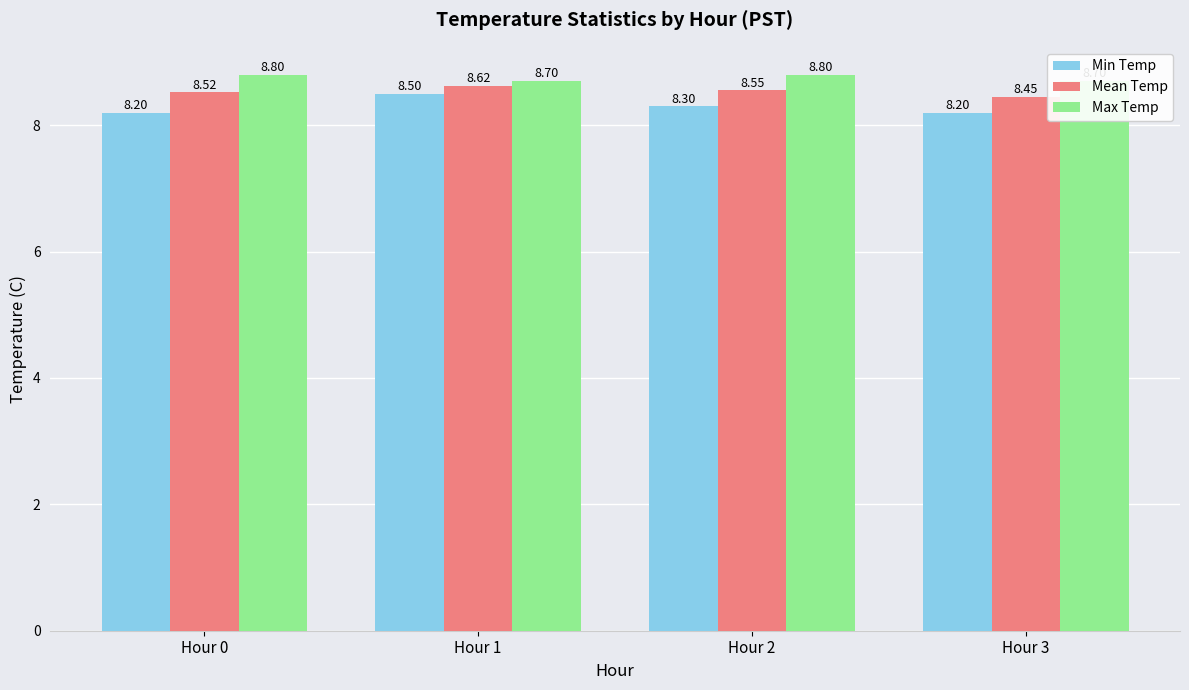

The value of Mean Temp at Hour 2 is 13.7. True or false?

False